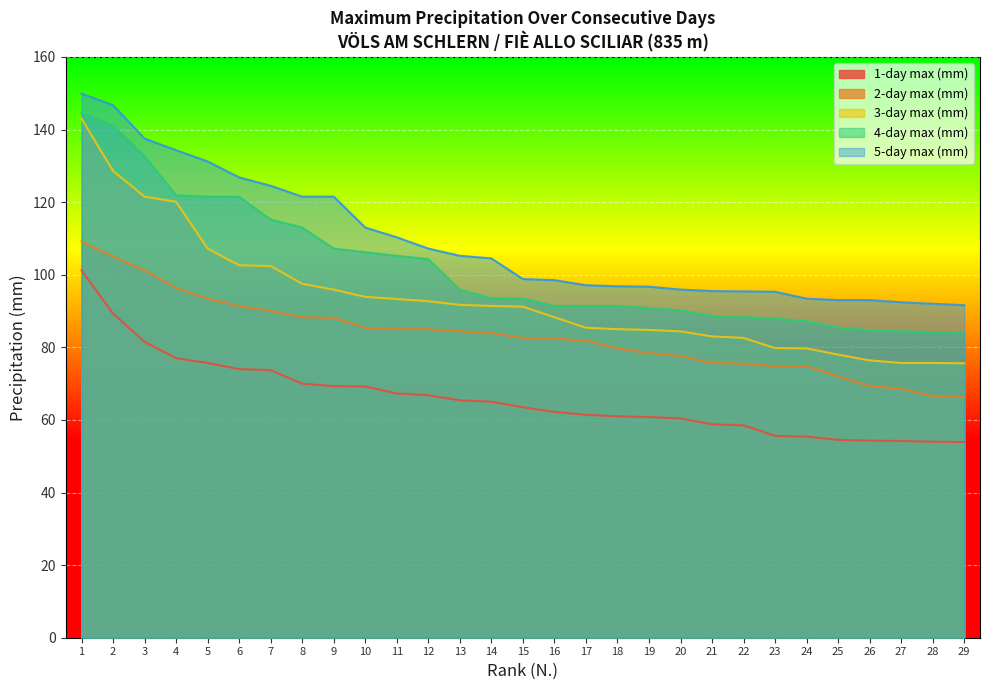

Is it true that 1-day max (mm) equals 27.6 at 7?

False